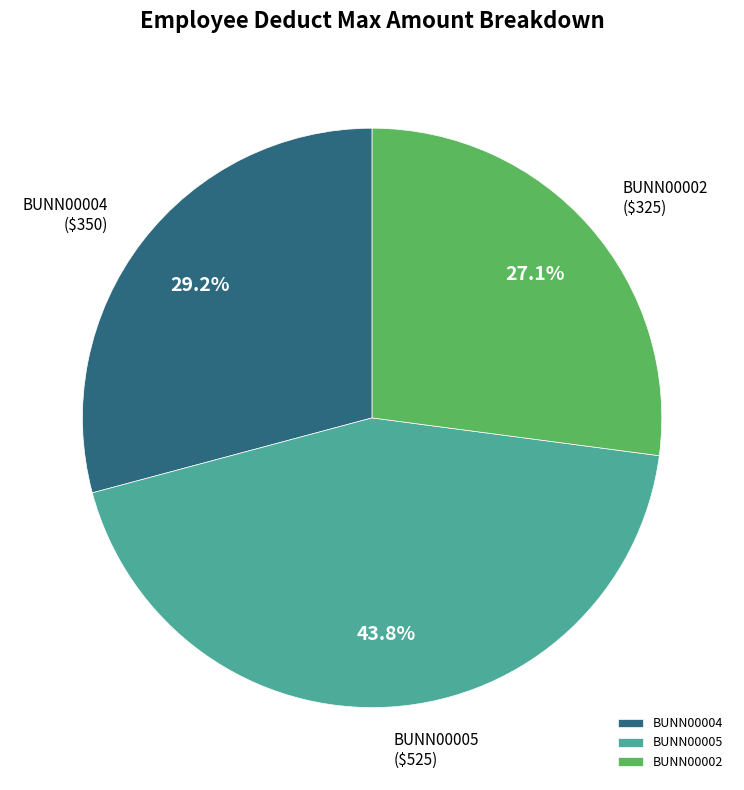

What is the ratio of the value at BUNN00004 to the value at BUNN00002?

1.1